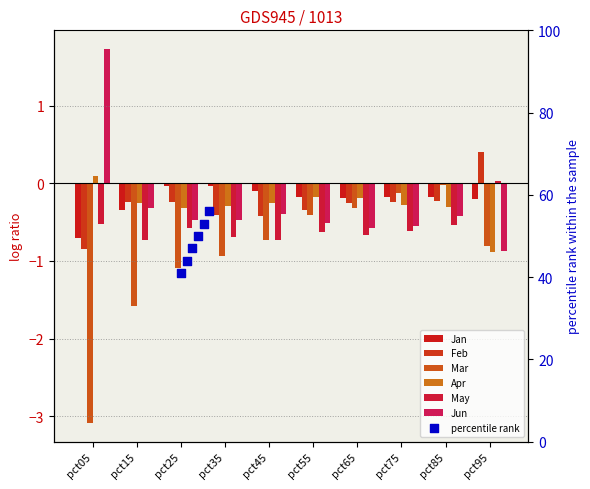

Which series has the largest total across all categories?

Jan